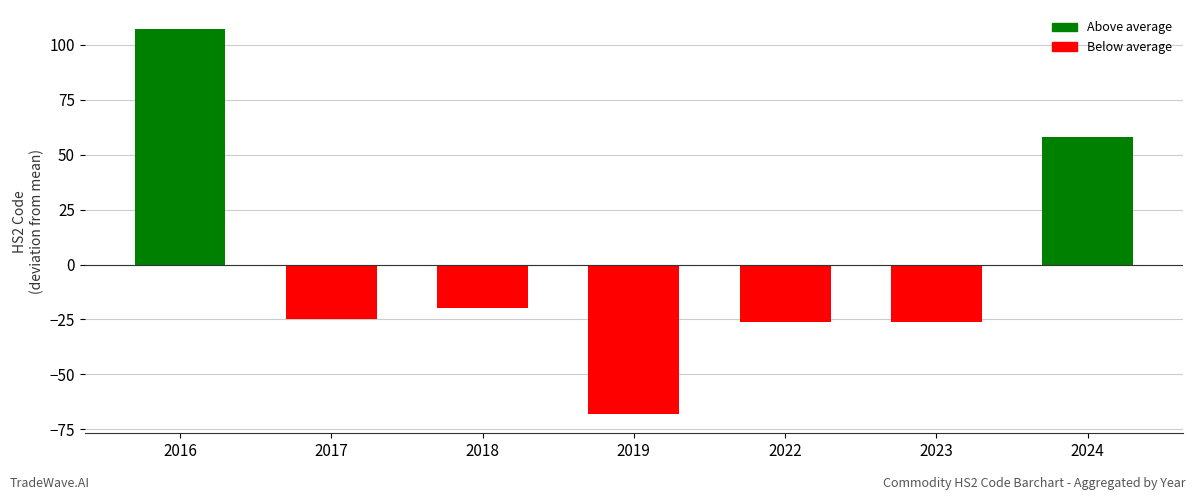

How many data points does each series have?

7